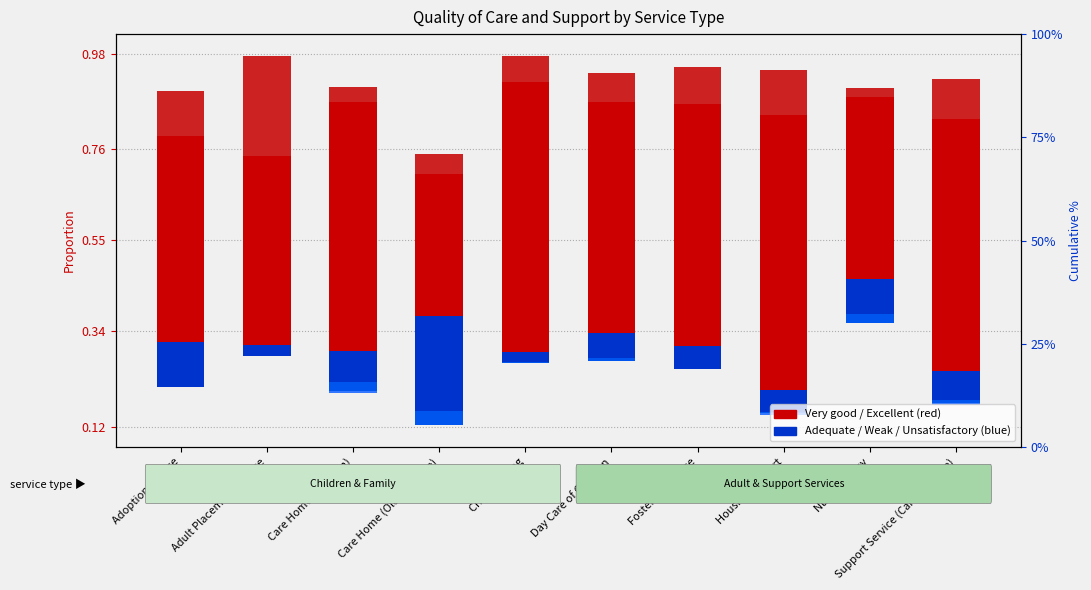

Rank the series by their maximum value, from lowest to highest.

Adequate, Weak, Unsatisfactory, Excellent, Very good